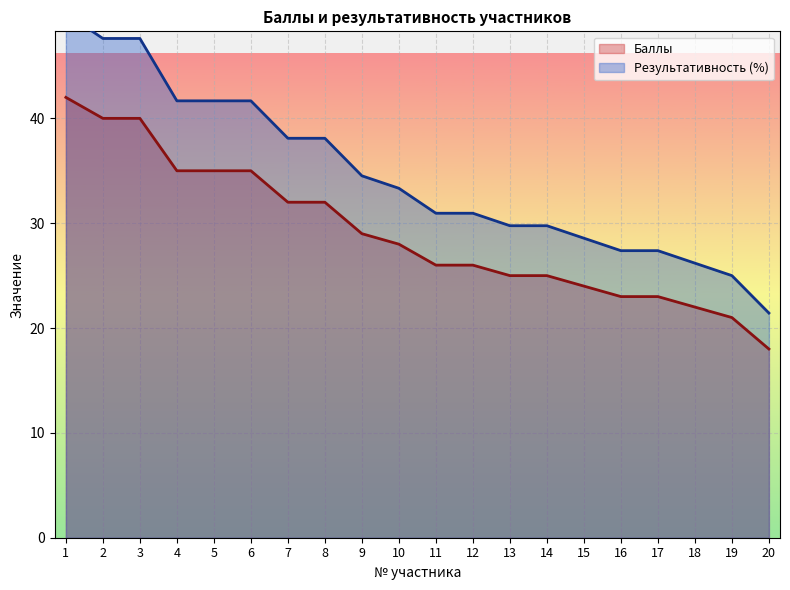

Between 7 and 16, which series saw the biggest shift?

Результативность (%)